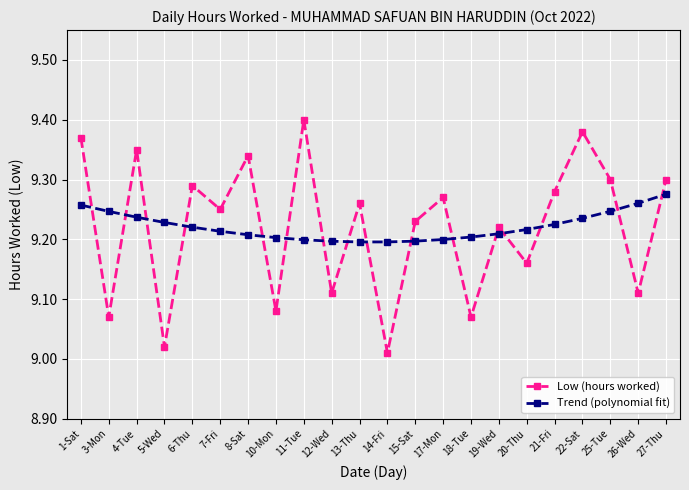

Between which two adjacent categories do Low (hours worked) and Trend (polynomial fit) first intersect?

1-Sat and 3-Mon